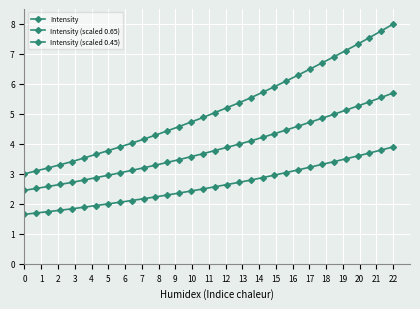

How many lines are shown in the chart?

3